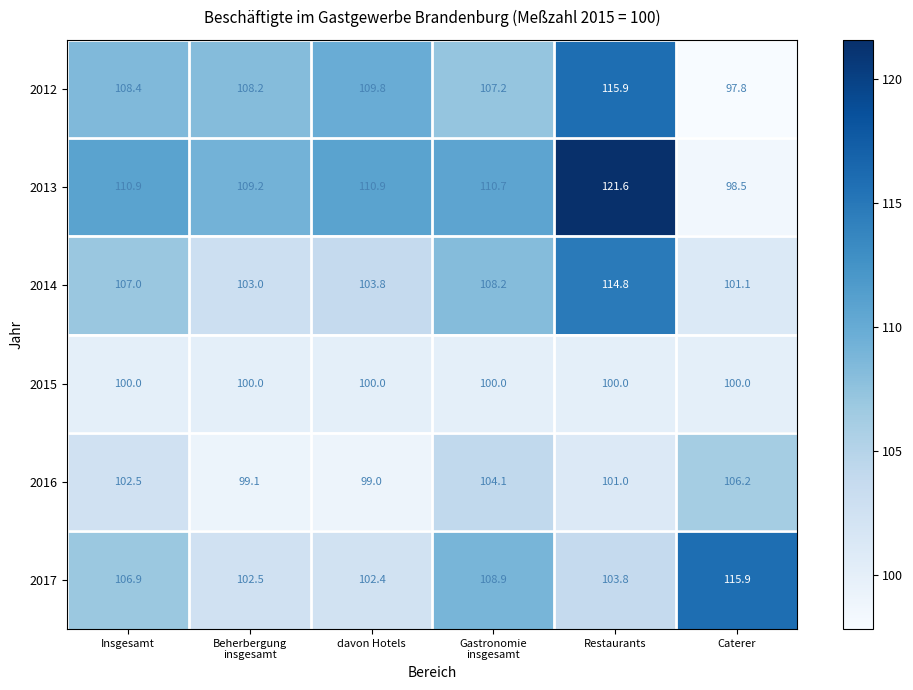

Which series changed the most between Beherbergung
insgesamt and Restaurants?

2013